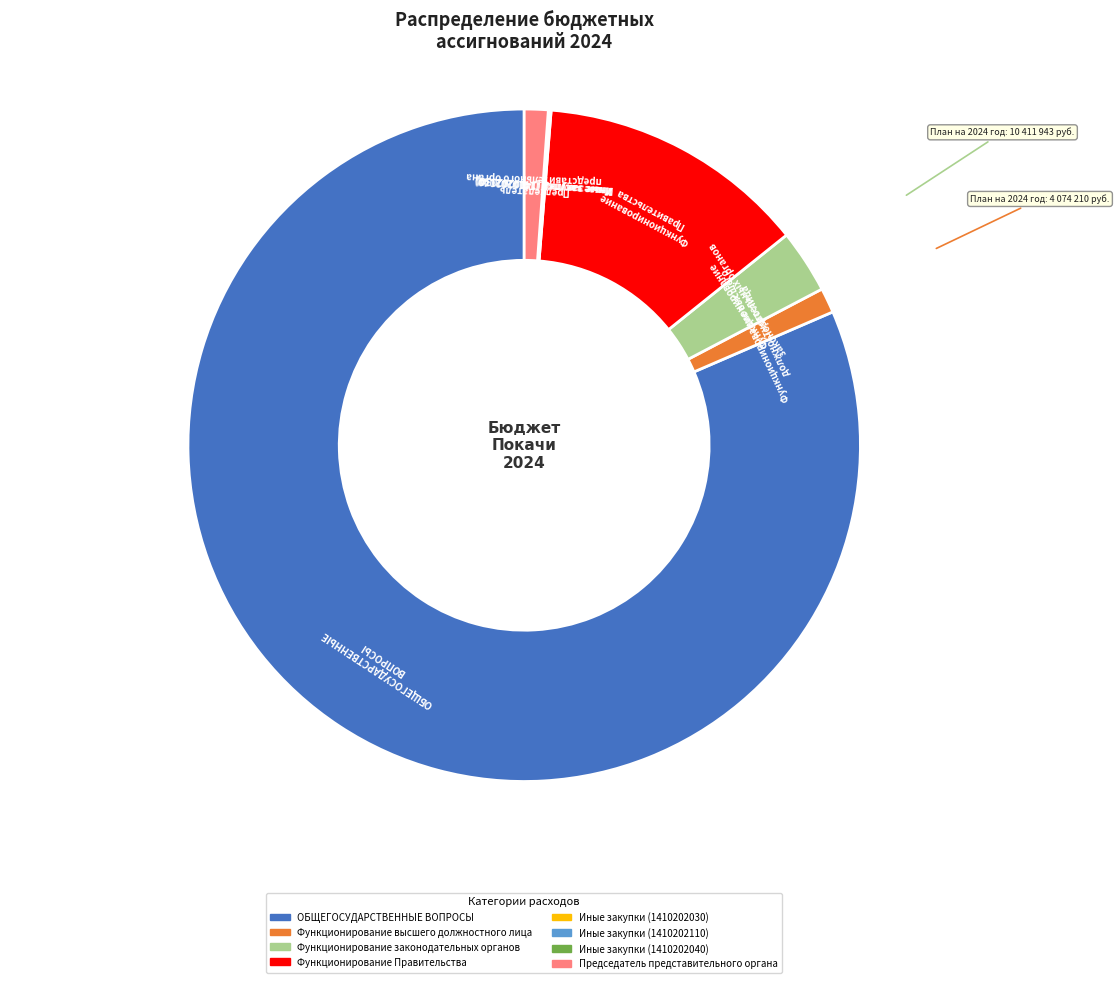

Which category has the biggest portion of the pie?

ОБЩЕГОСУДАРСТВЕННЫЕ ВОПРОСЫ